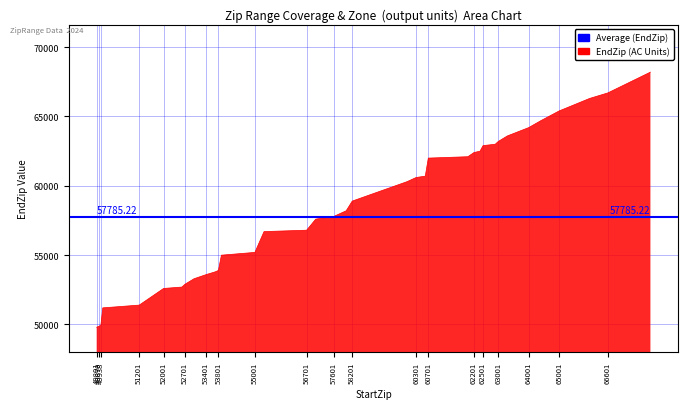

What is the smallest value displayed?

49802